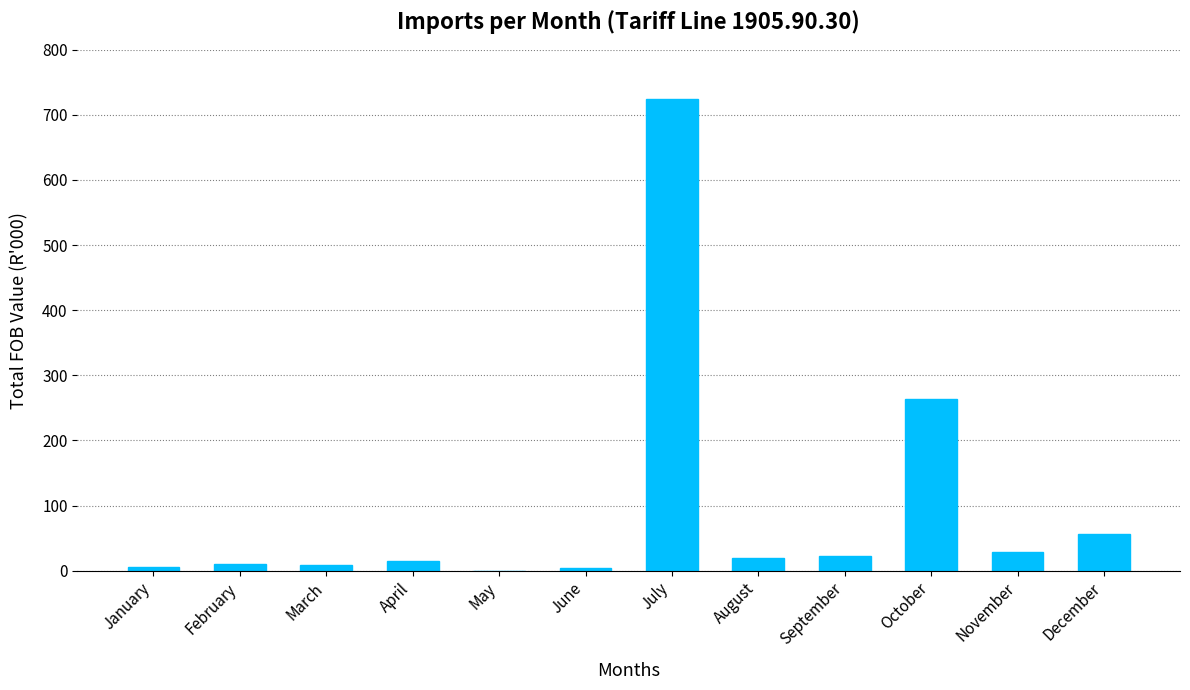

How many positive values are there?

11